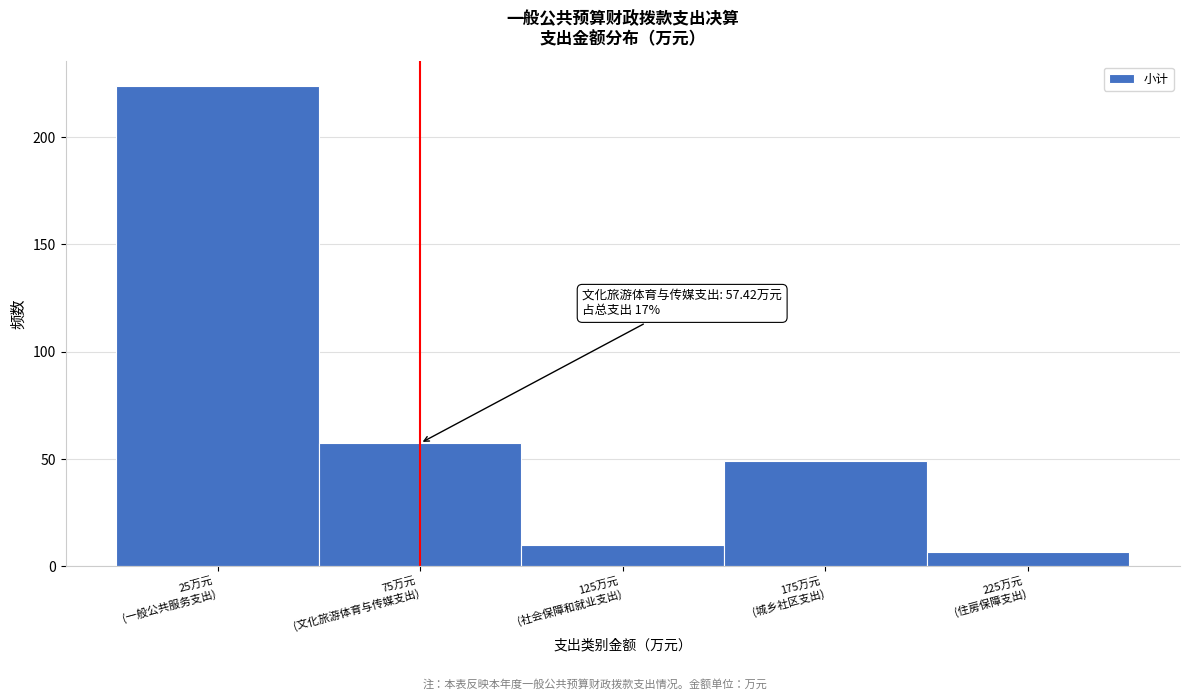

Reading left to right, list all the values displayed in this chart.

224.0	57.4	10.1	49.1	6.7